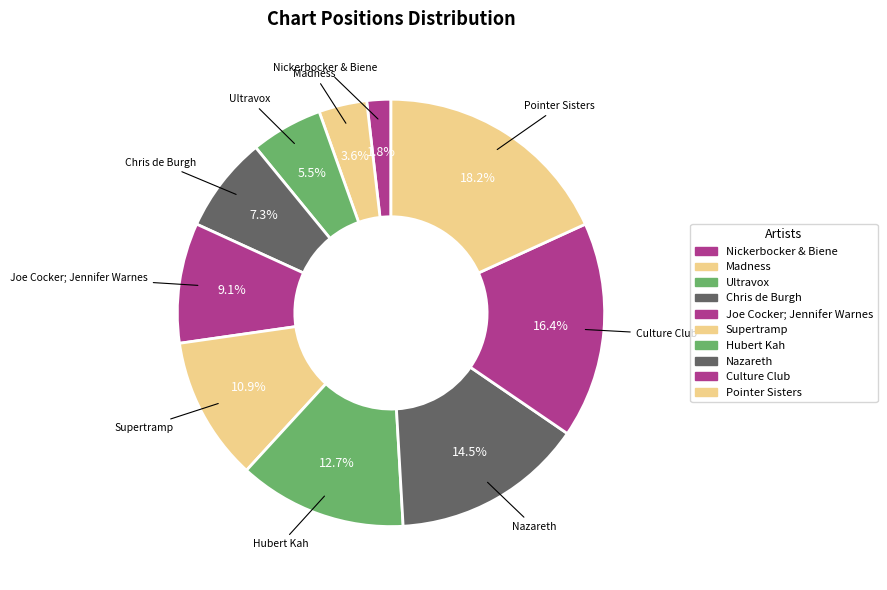

How many slices are in this pie chart?

10